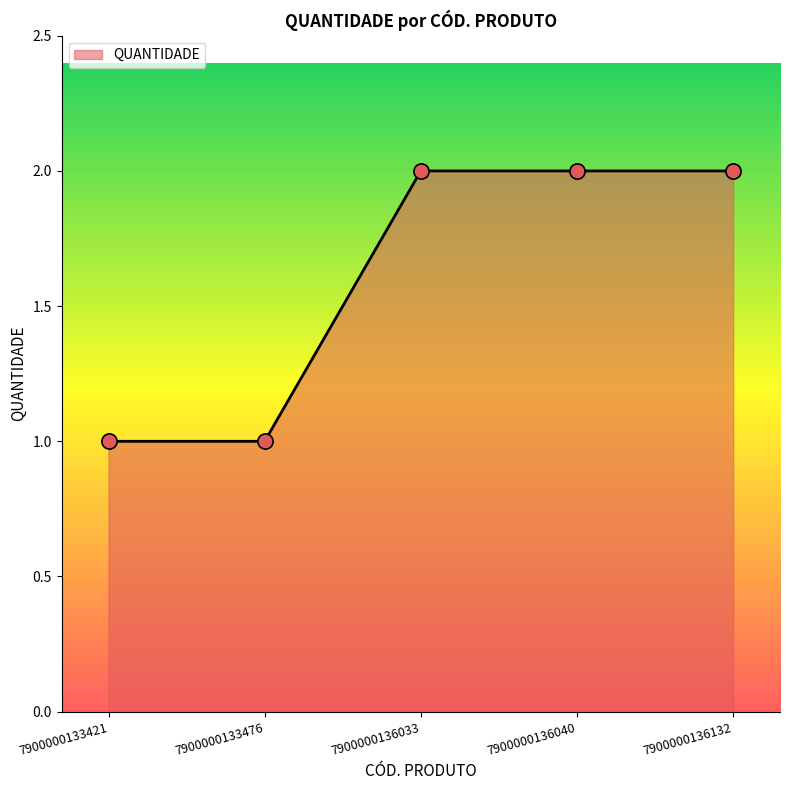

Which has a higher value, 7900000133476 or 7900000136132?

7900000136132